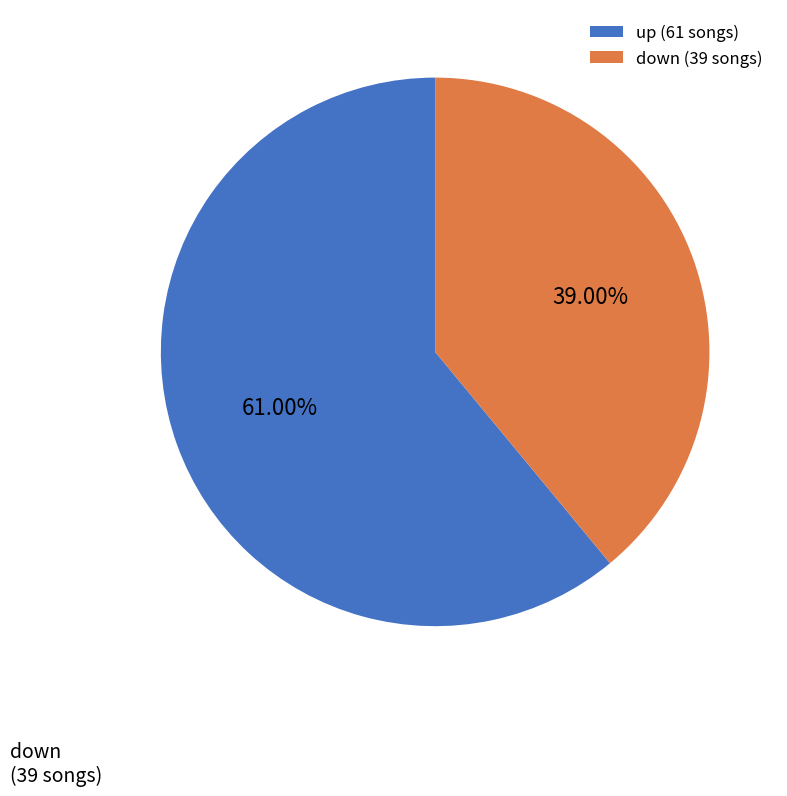

To the nearest percent, what is the difference between the largest and smallest slice percentages?

22%